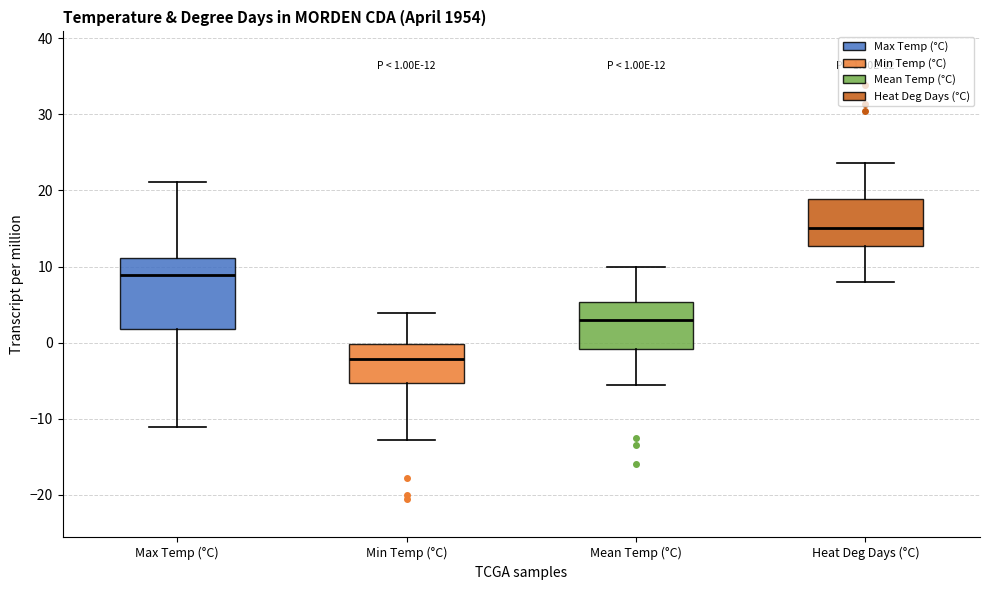

Which box has the highest median line?

Heat Deg Days (°C)